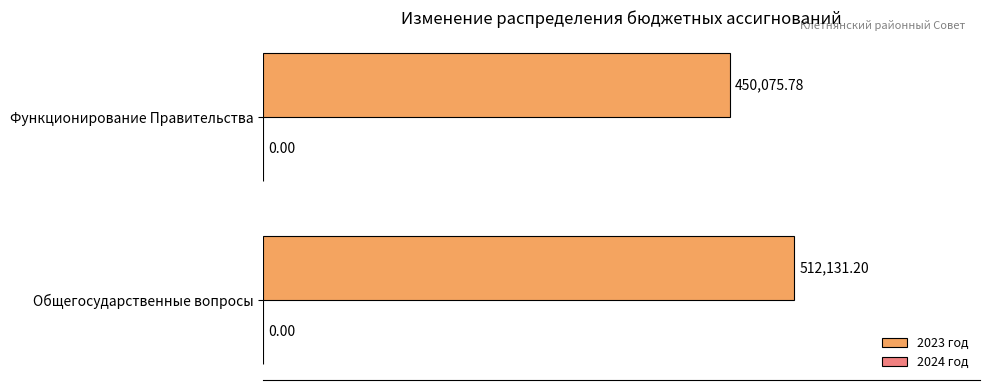

How many categories are shown in the chart?

2